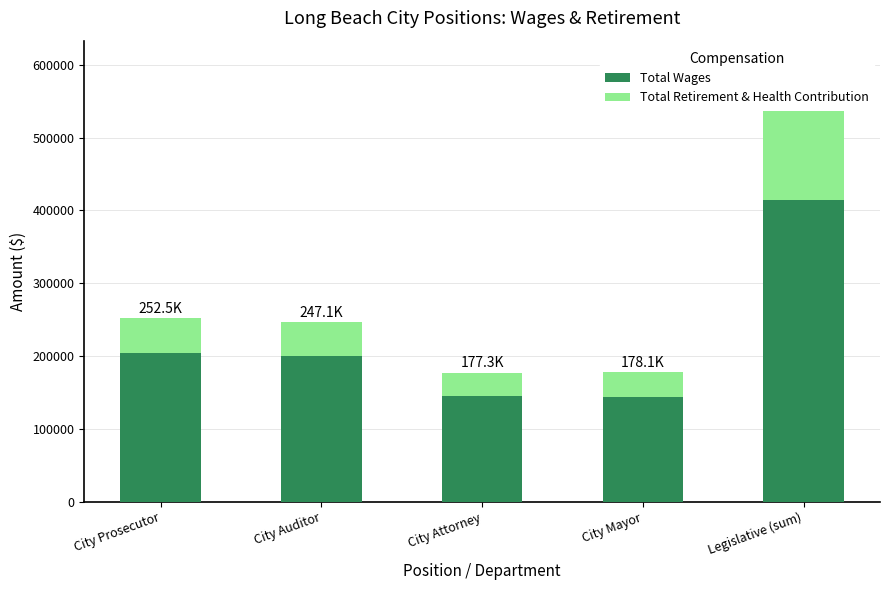

At which category is the sum across all series the highest?

Legislative (sum)